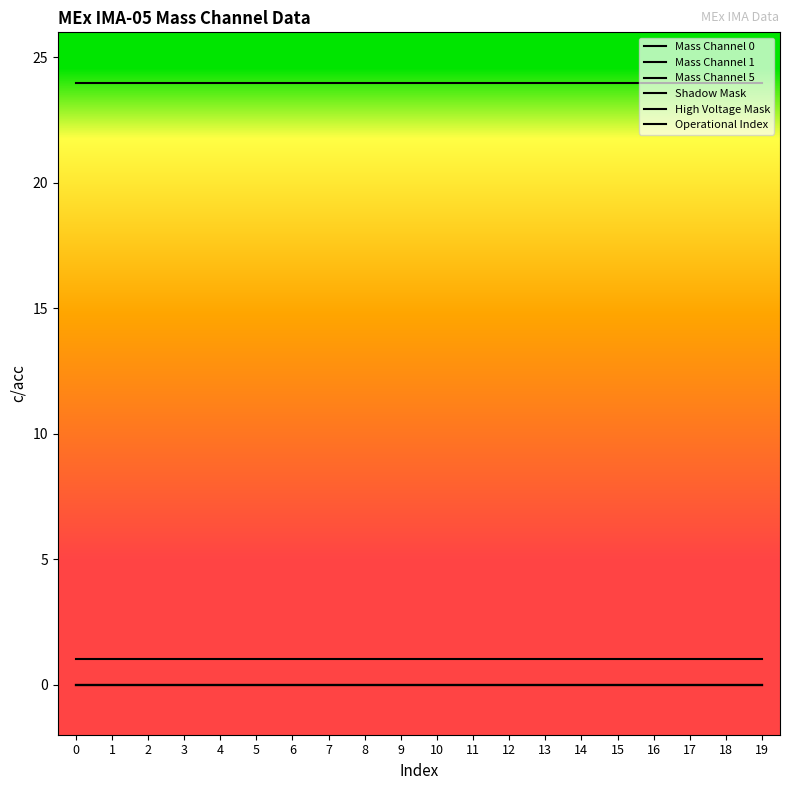

Does the chart display data point markers on the line(s)?

No